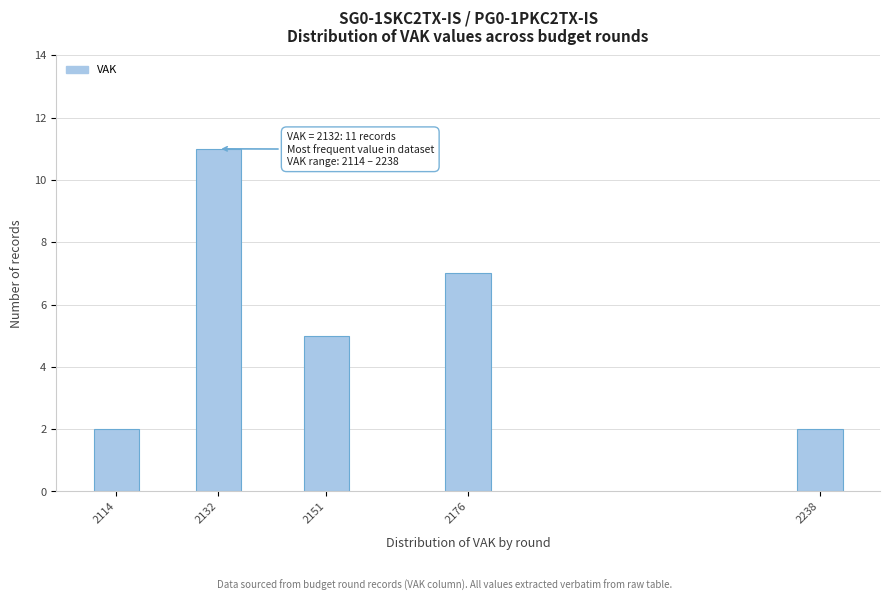

Reading left to right, transcribe all the data shown in this chart.

2	11	5	7	2